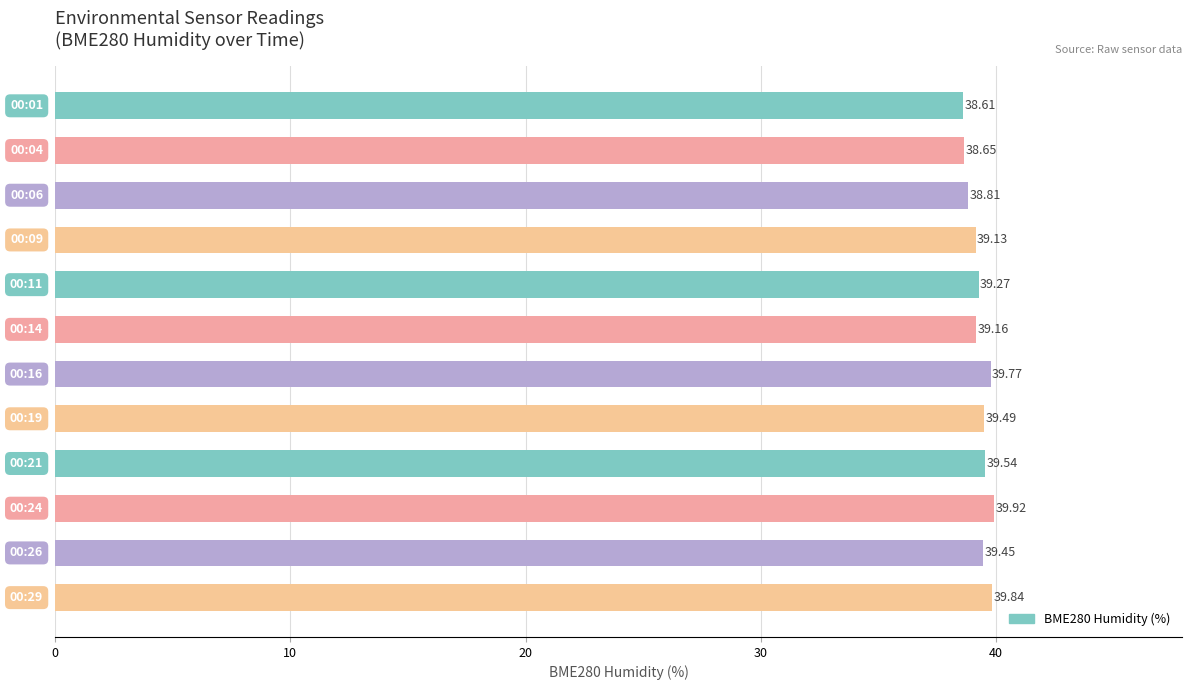

What is the difference between the maximum and minimum values?

1.3